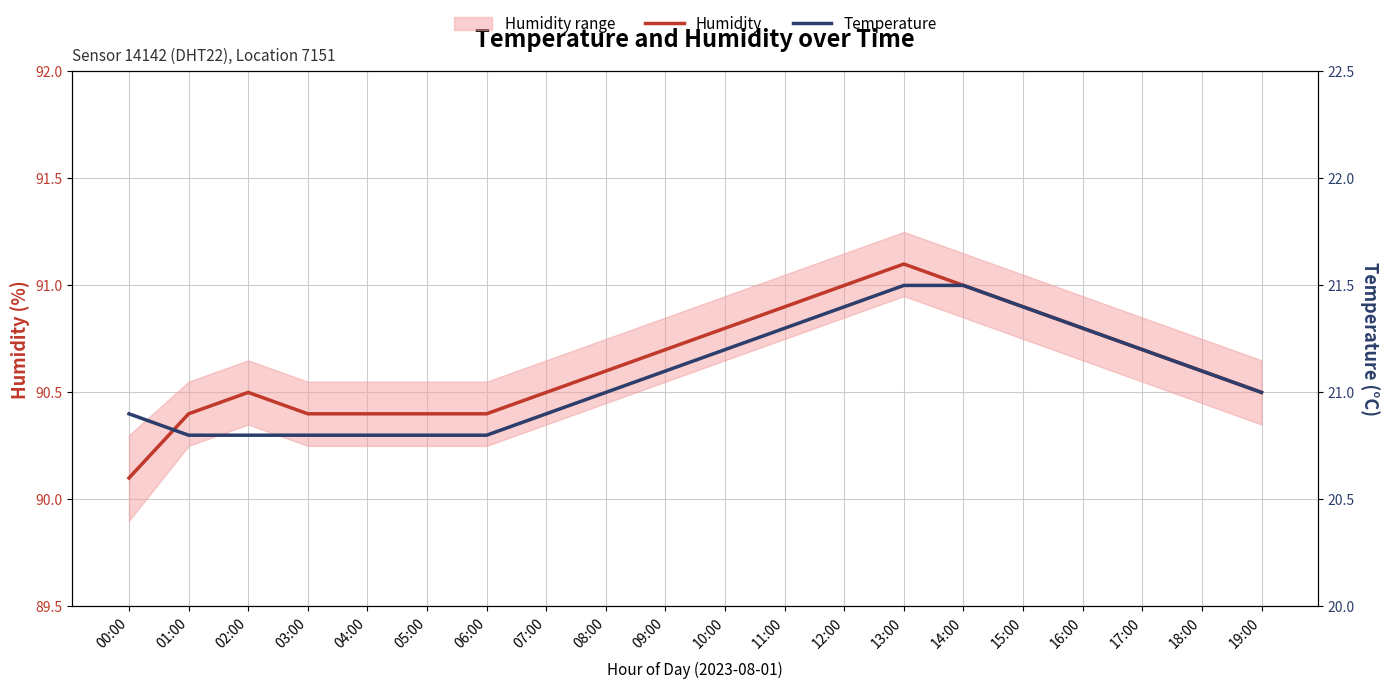

True or false: Humidity and Temperature cross at least once.

False